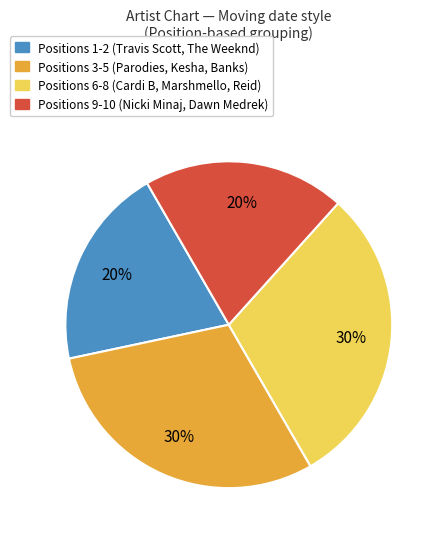

Do Positions 6-8 (Cardi B, Marshmello, Reid) and Positions 3-5 (Parodies, Kesha, Banks) together represent more than half of the pie?

Yes